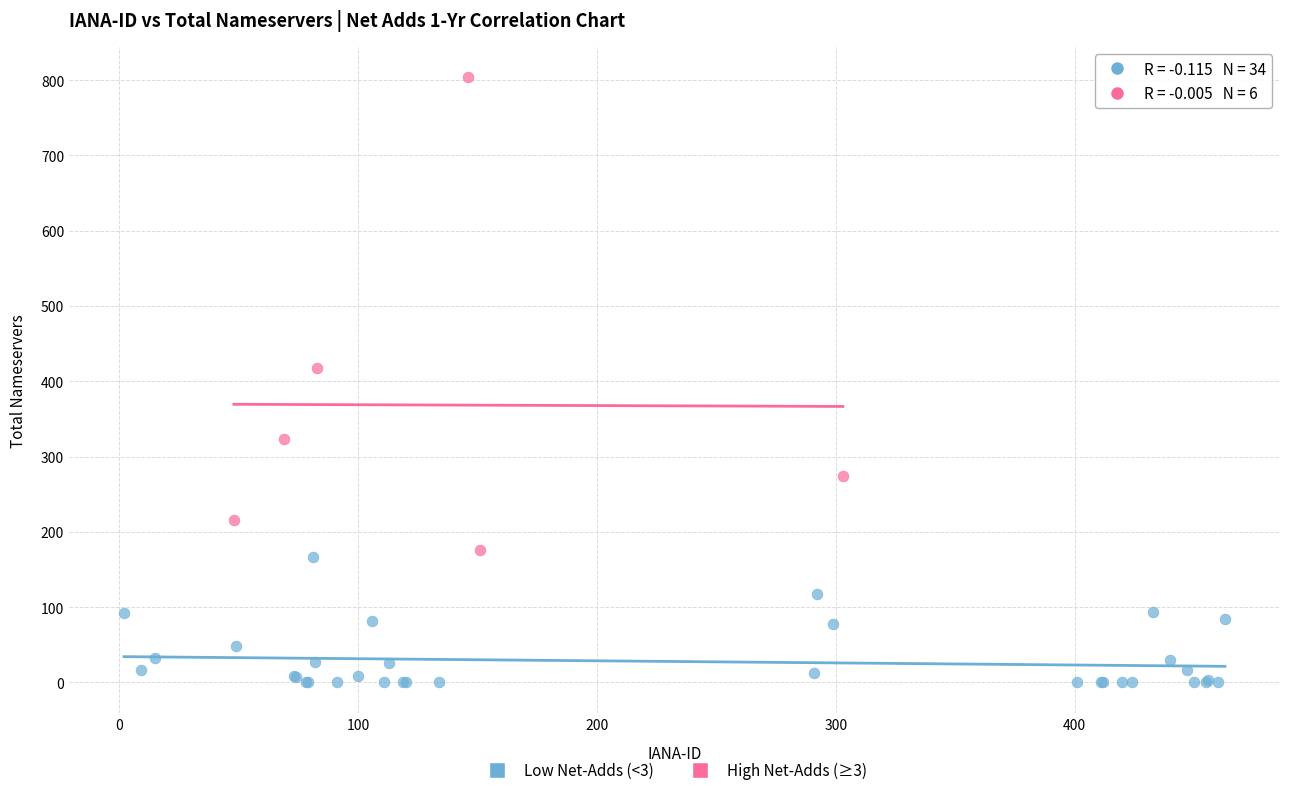

Which series has the widest spread of Y values?

High Net-Adds (≥3)